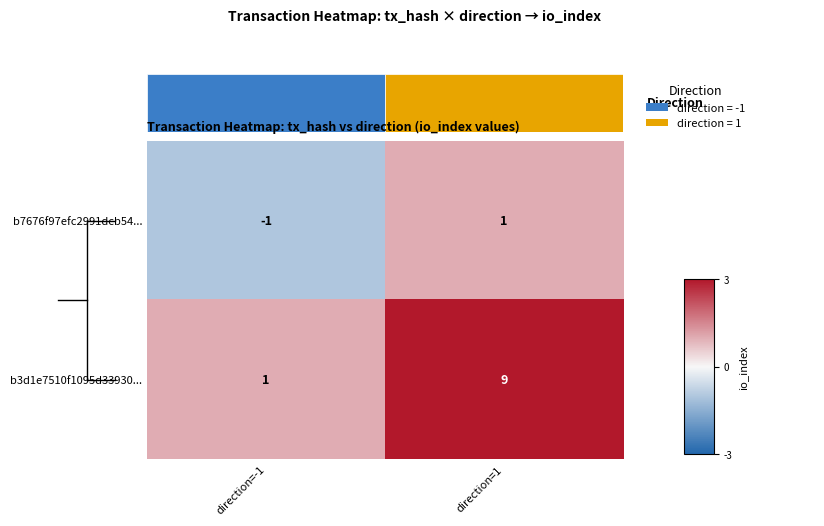

Is the value of b3d1e7510f1095d33930... at direction=1 greater than the value of b7676f97efc2991dcb54... at direction=1?

Yes